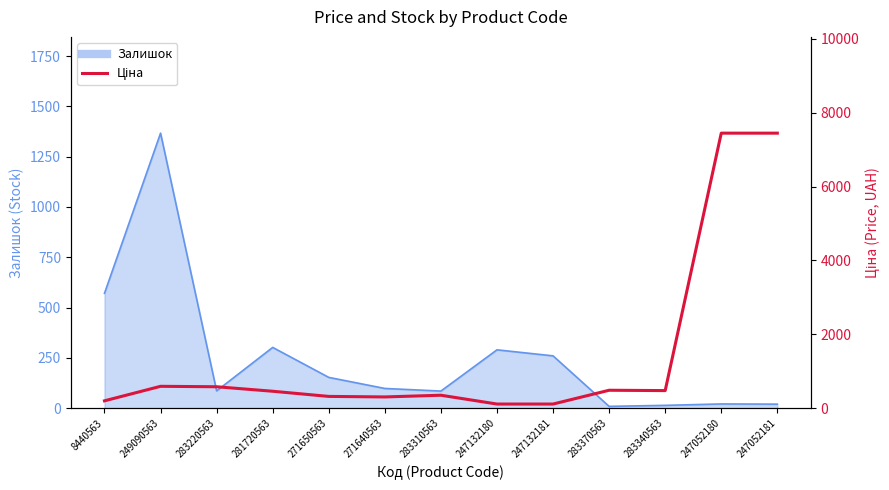

How many categories are shown in the chart?

13